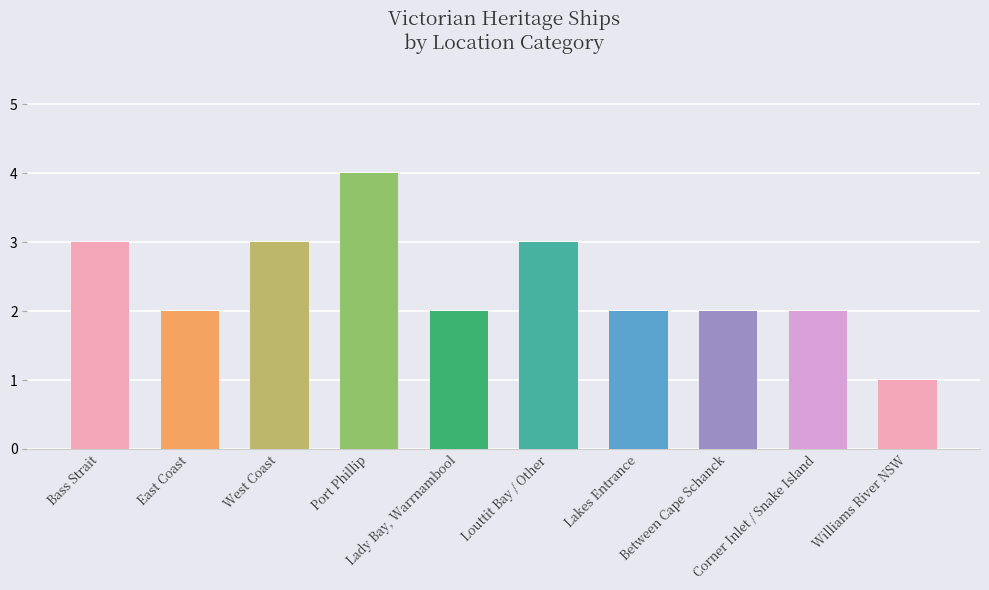

What is the smallest value displayed?

1